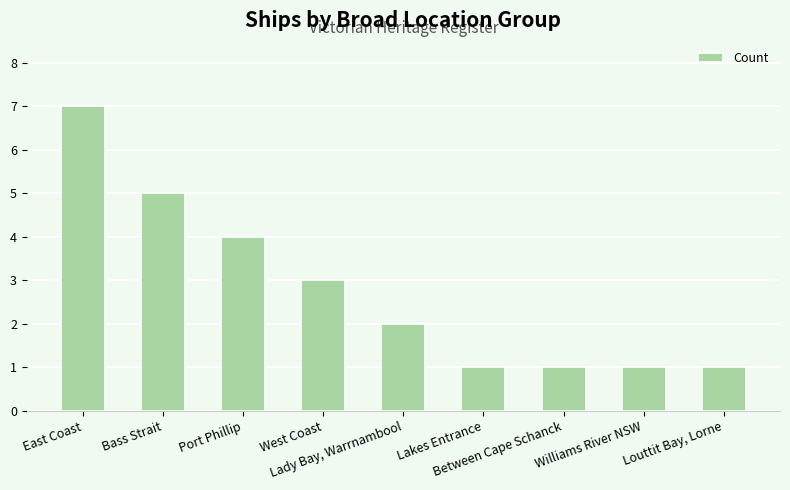

Are the bars grouped side by side (vs. stacked)?

No